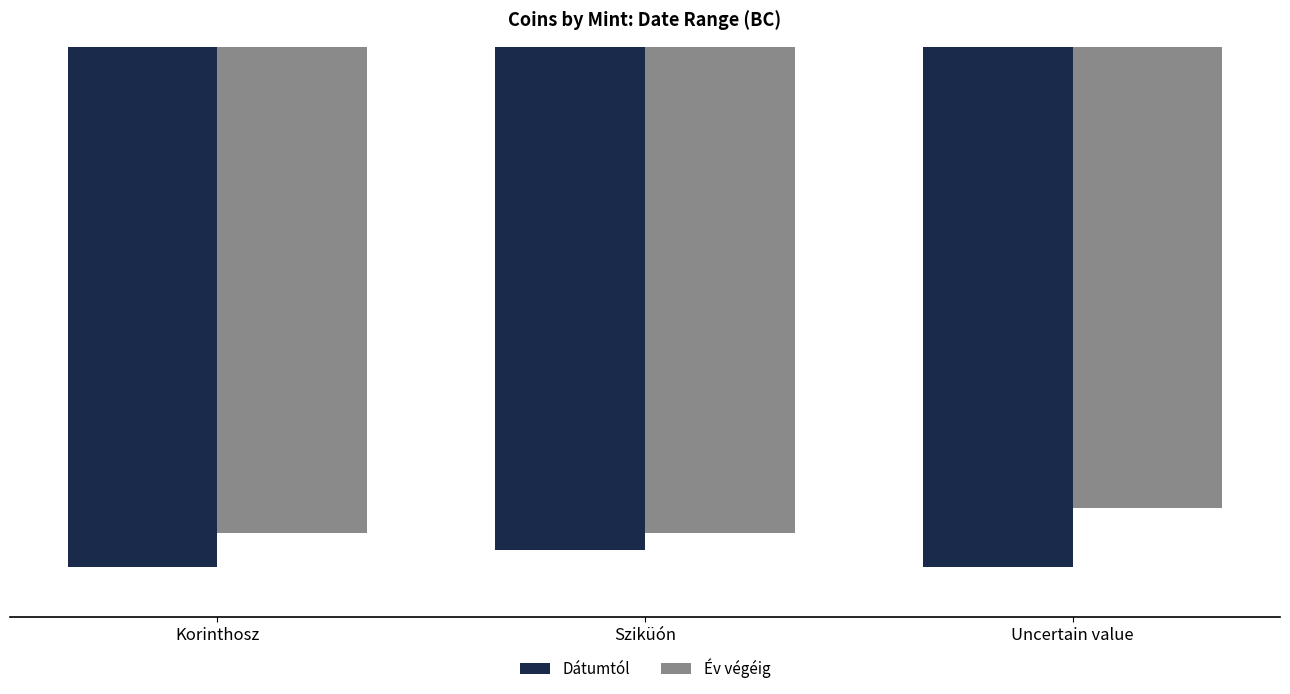

Rank the series by their maximum value, from highest to lowest.

Év végéig, Dátumtól